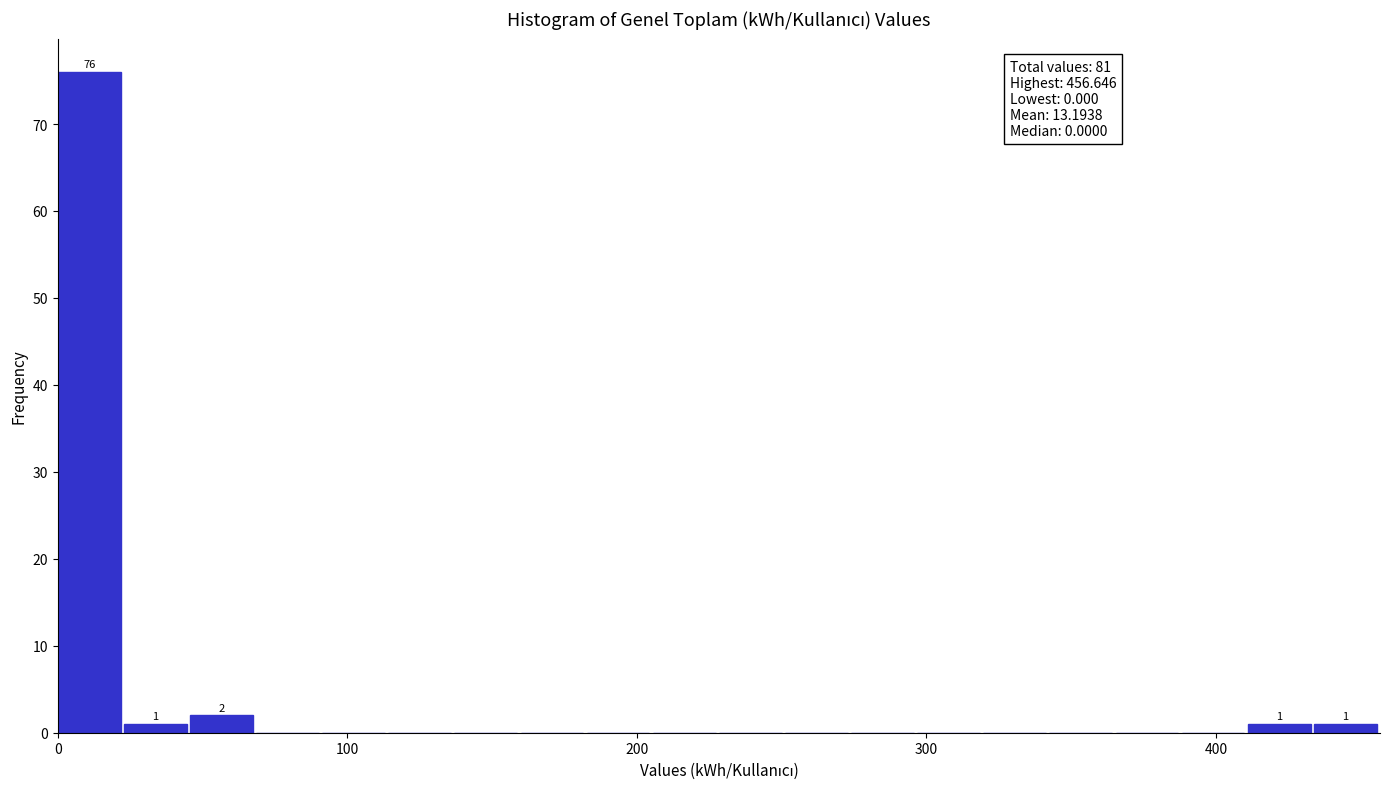

Read against the x-axis, roughly where is the centre of the tallest bar?

10